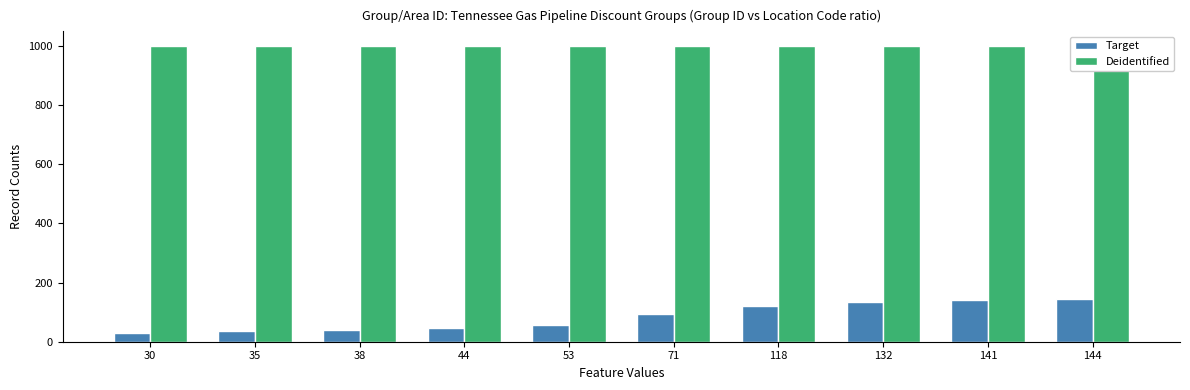

Where is Target nearest to the value 87?

71